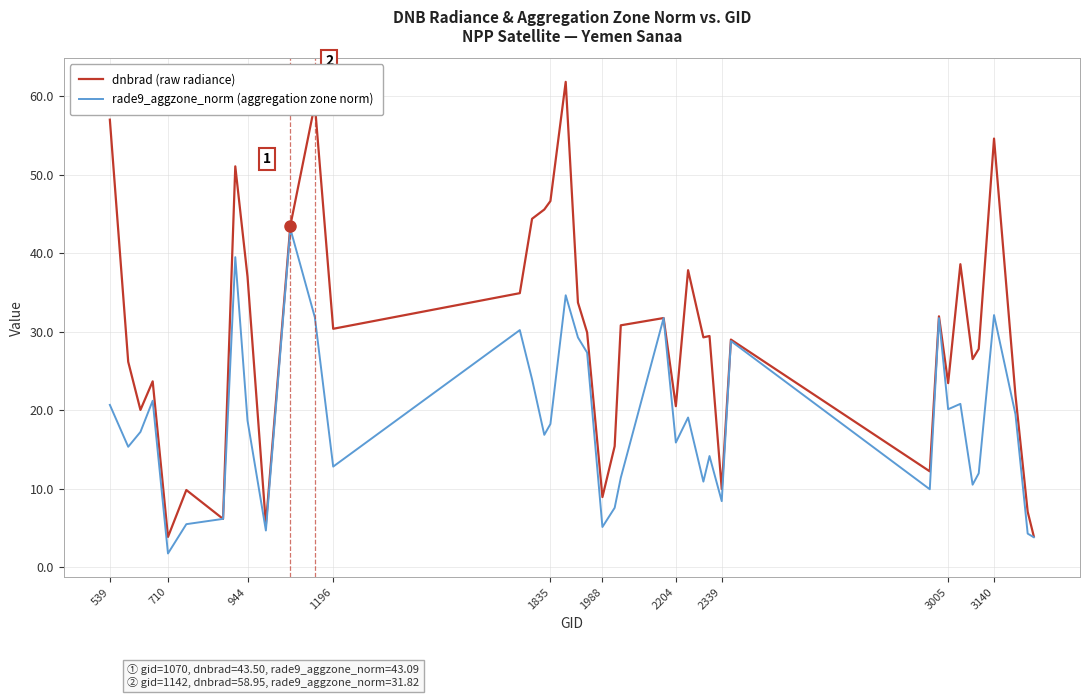

Which series has the largest total across all categories?

dnbrad (raw radiance)